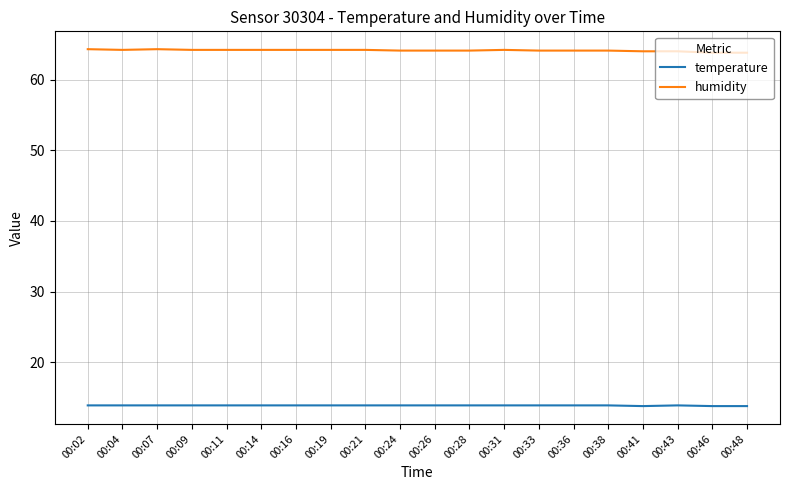

The temperature series shows 13.9 at 00:43. True or false?

True